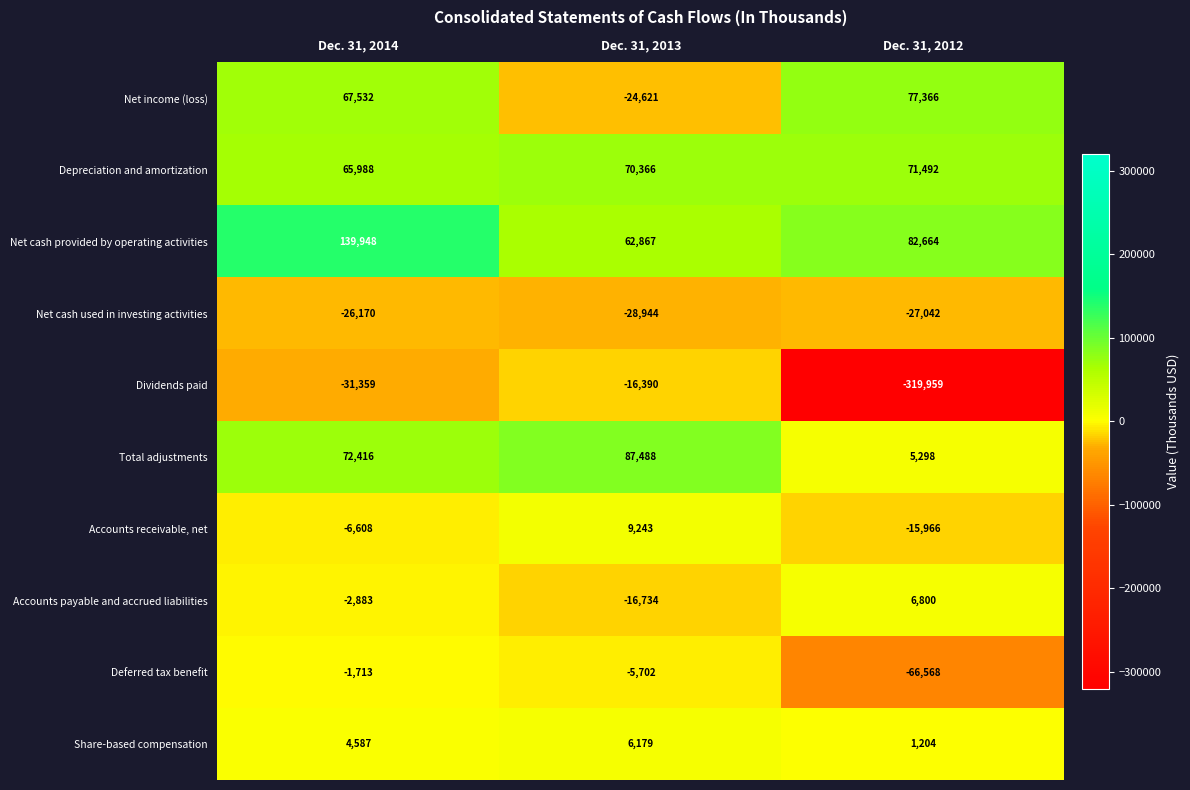

What is the difference between the highest and lowest values at Dec. 31, 2013?

116432